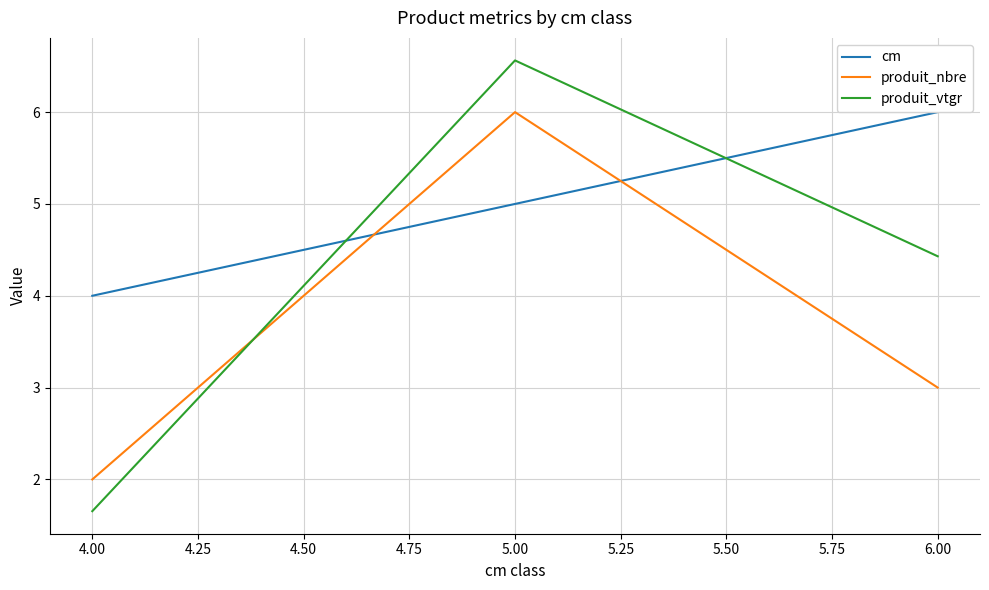

Is it true that cm equals 9.5 at 6.00?

False